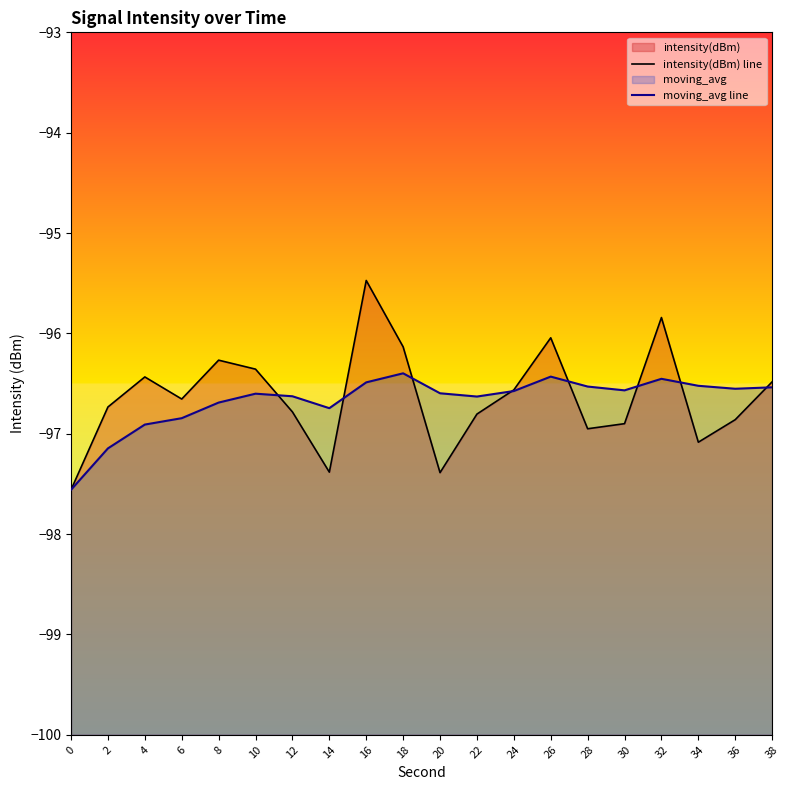

How many categories are shown in the chart?

20